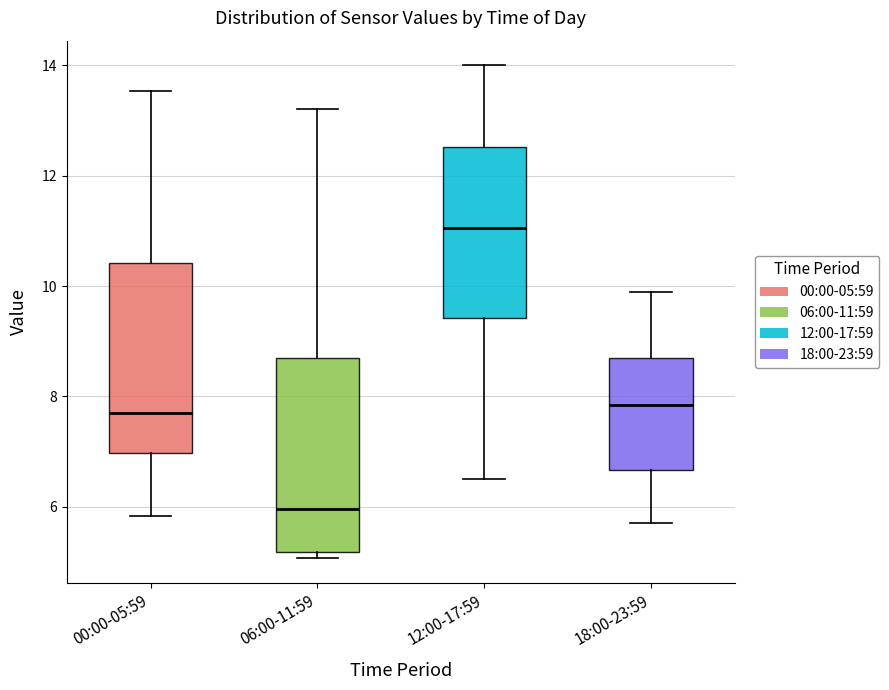

Which box's median line is the lowest?

06:00-11:59